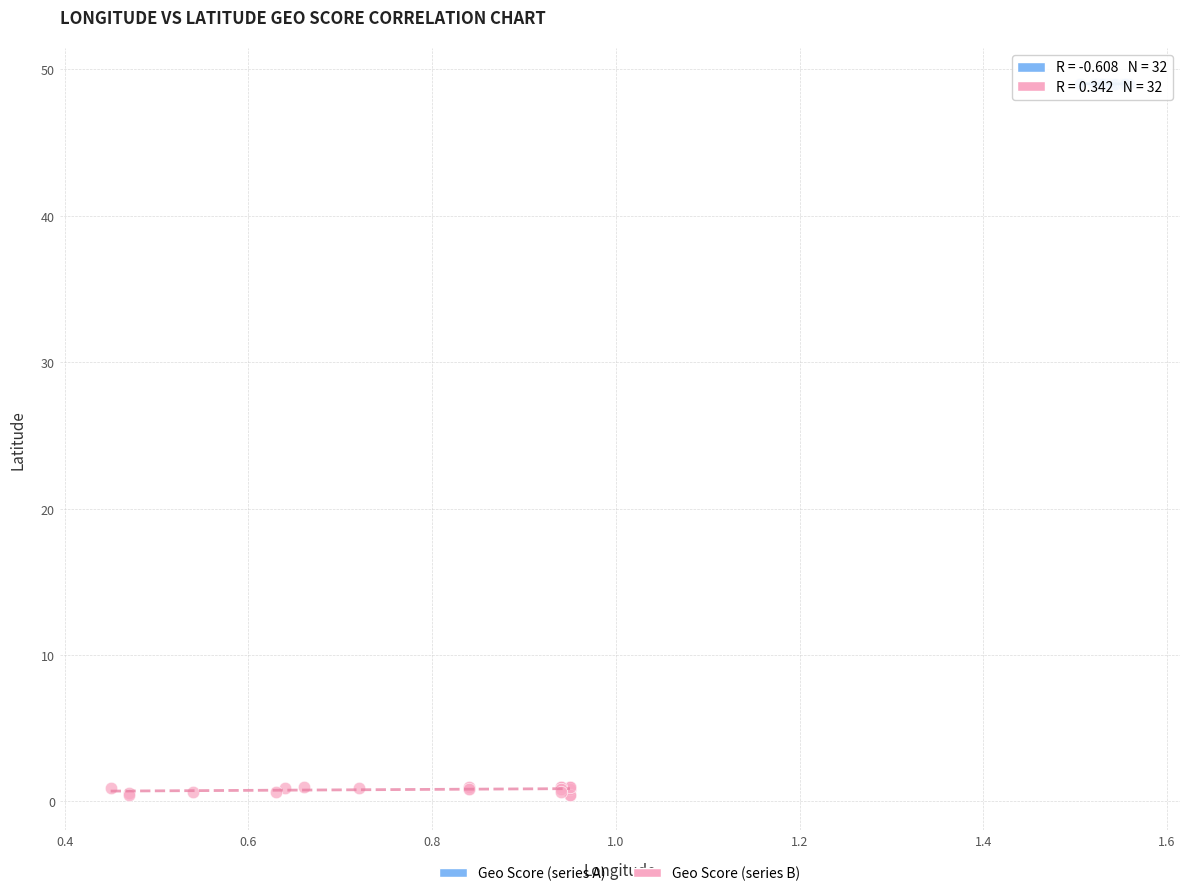

Which series contains the highest Y value?

Geo Score (series A)